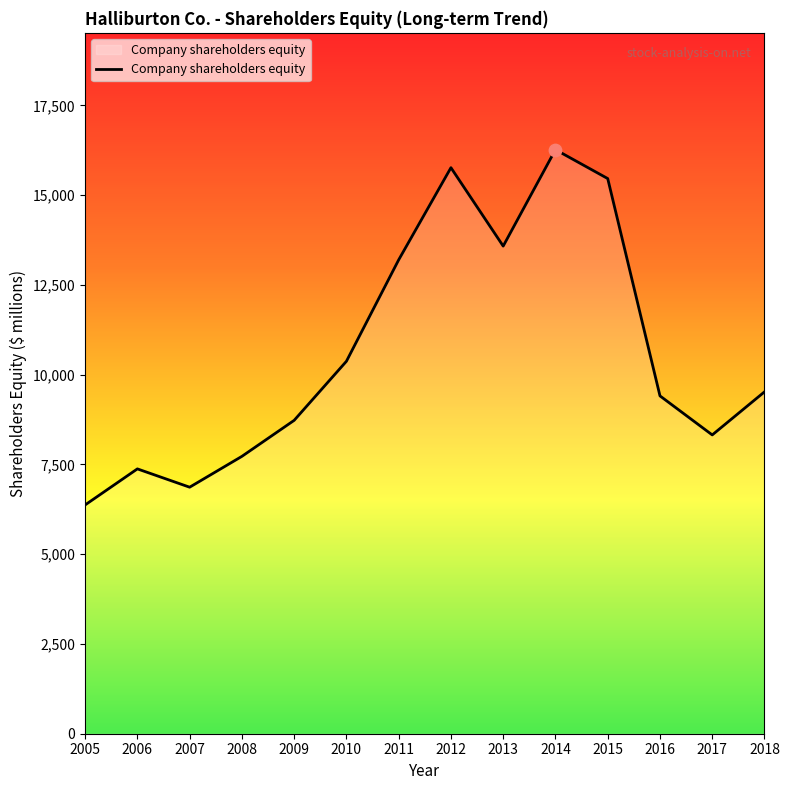

Approximately how many times larger is the value at 2012 compared to 2011?

1.2